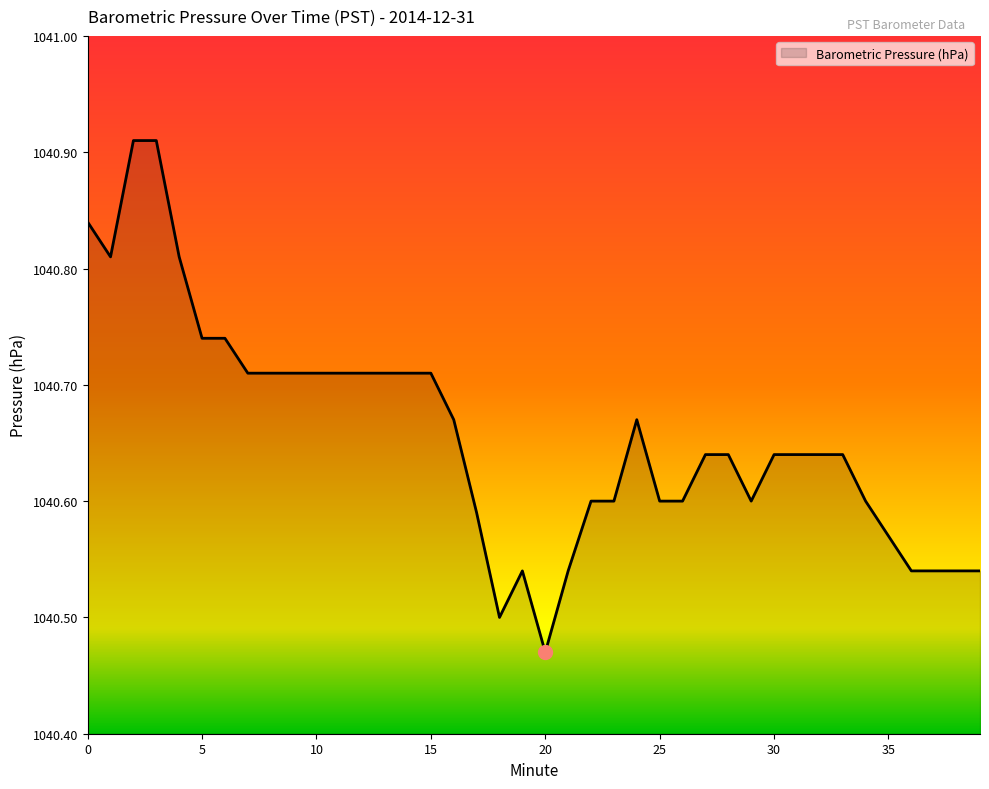

Count the values in the range 1040 to 1041.

40